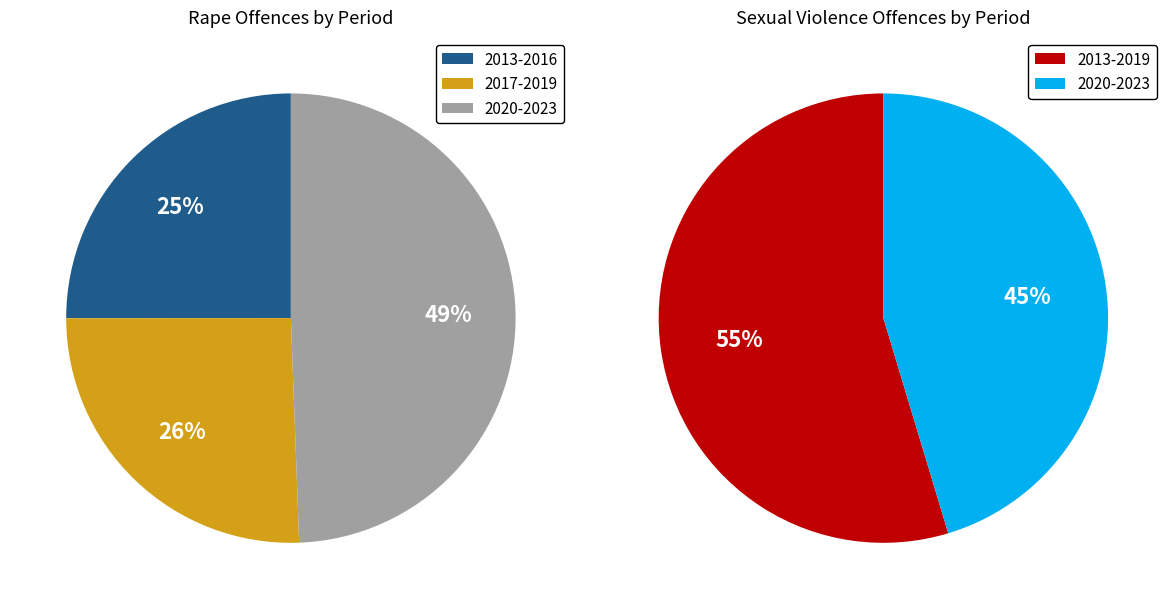

Which slice is the smallest?

2013